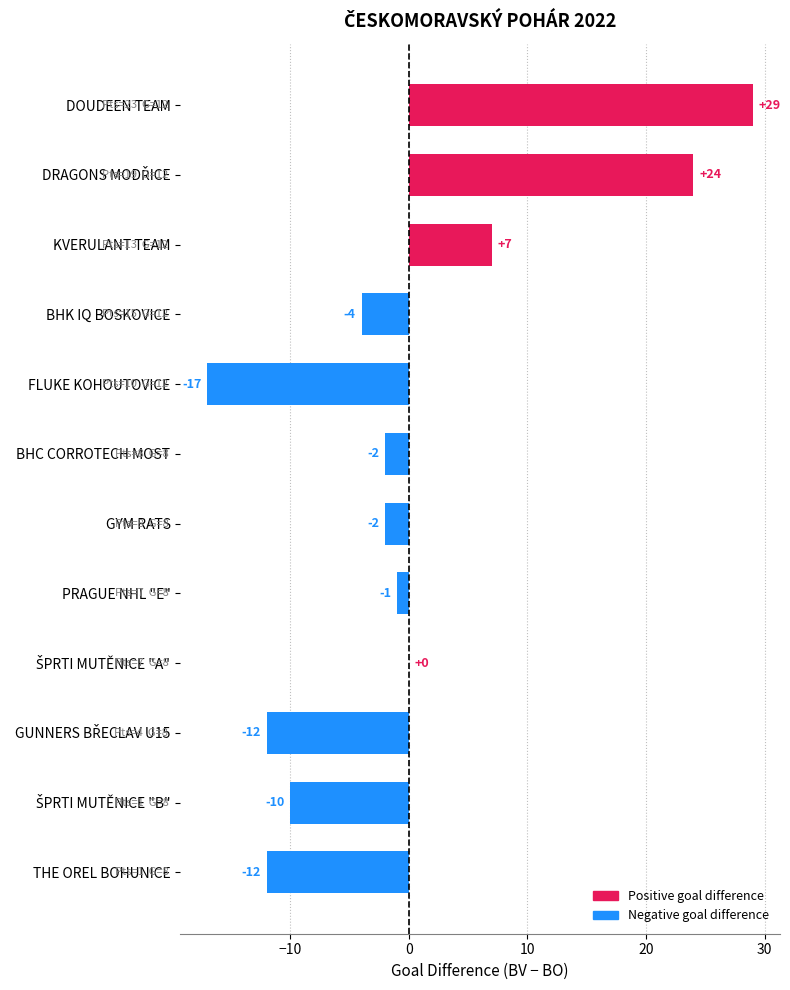

How many data points does each series have?

12